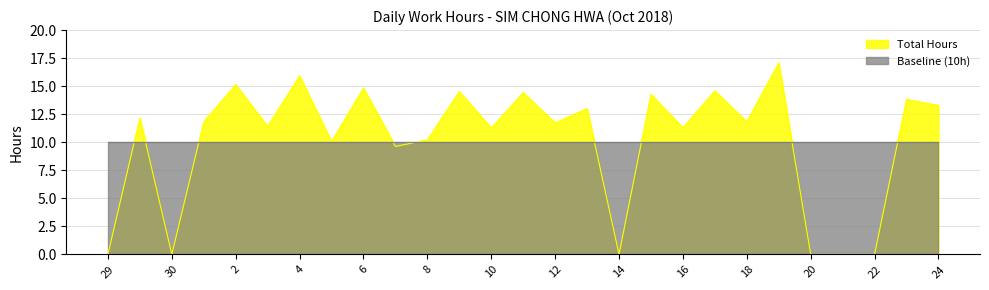

List the series in order of their peak value, highest first.

Total Hours, Baseline (10h)